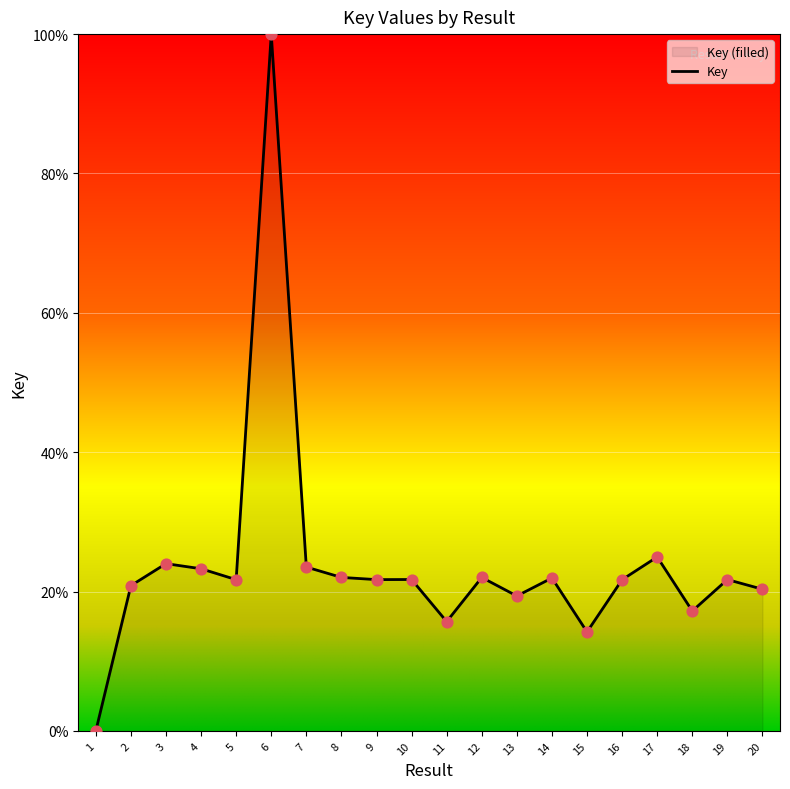

What is the ratio of the value at 13 to the value at 11?

1.2